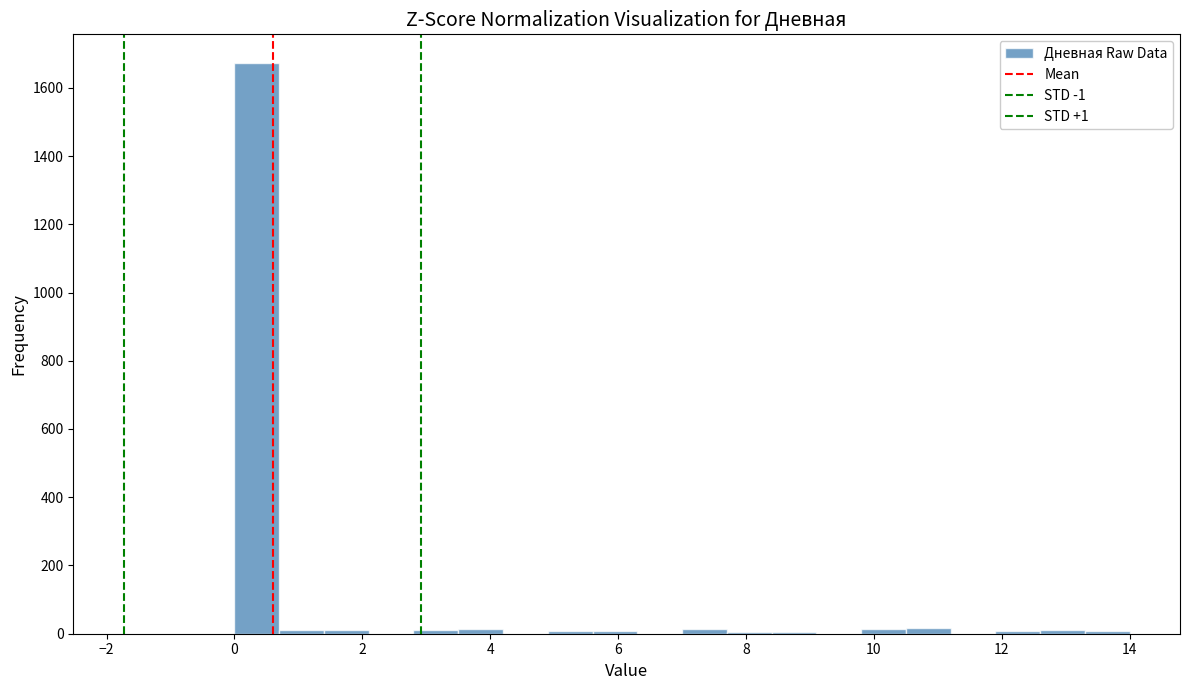

Around what value on the x-axis is the tallest bar? Give the approximate position of its centre, as read against the axis.

0.4